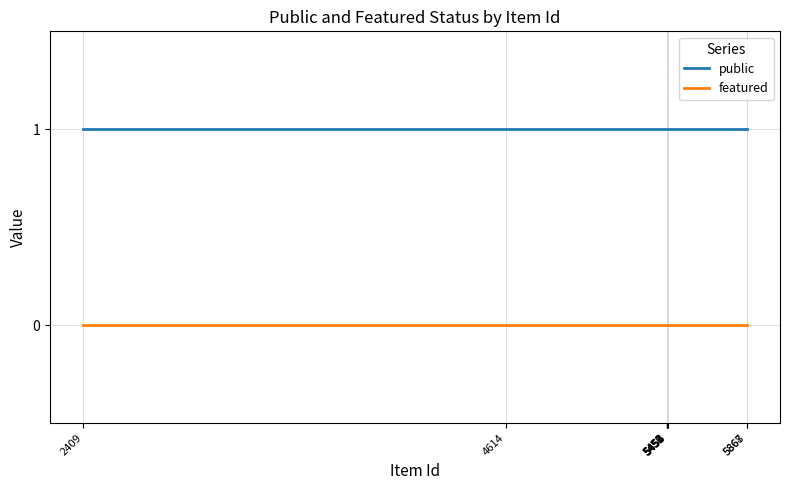

What is the average value of the public series?

1